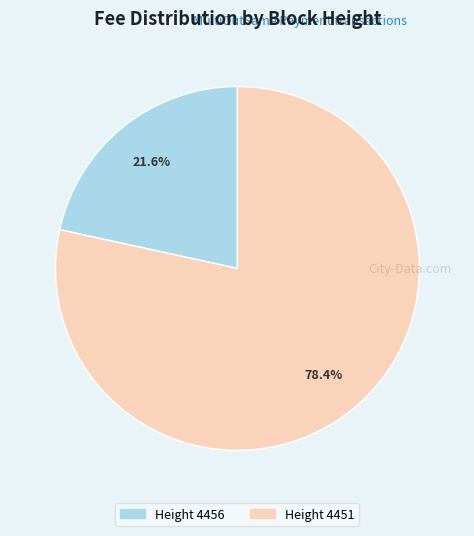

Is the sum of Height 4451 and Height 4456 greater than half?

Yes